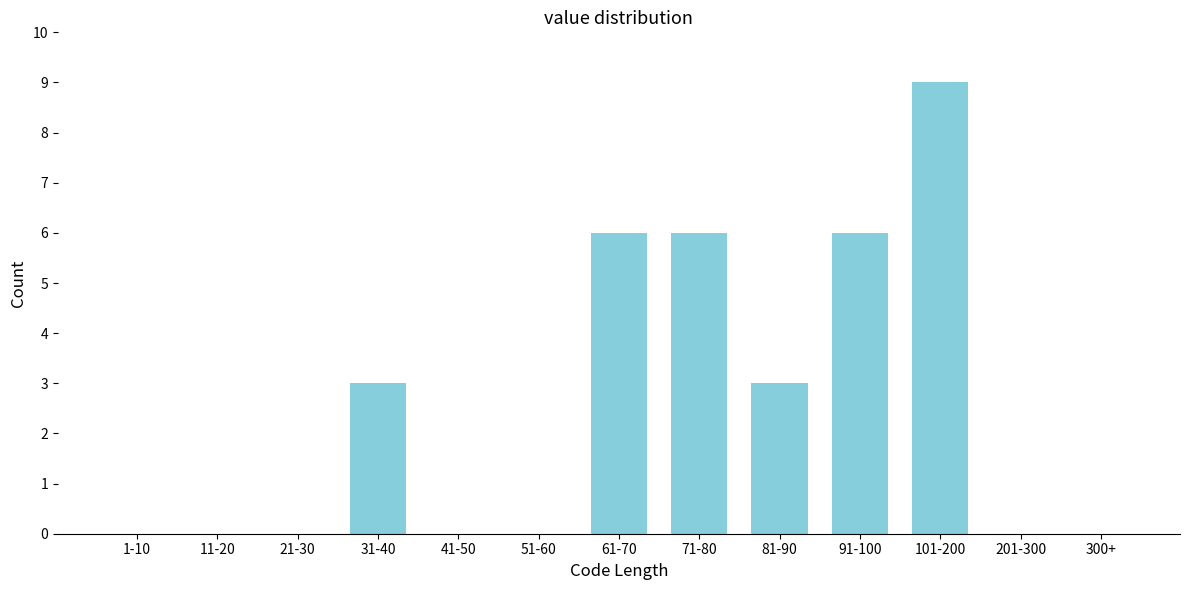

Reading left to right, extract all data points from this chart.

1-10=0	11-20=0	21-30=0	31-40=3	41-50=0	51-60=0	61-70=6	71-80=6	81-90=3	91-100=6	101-200=9	201-300=0	300+=0